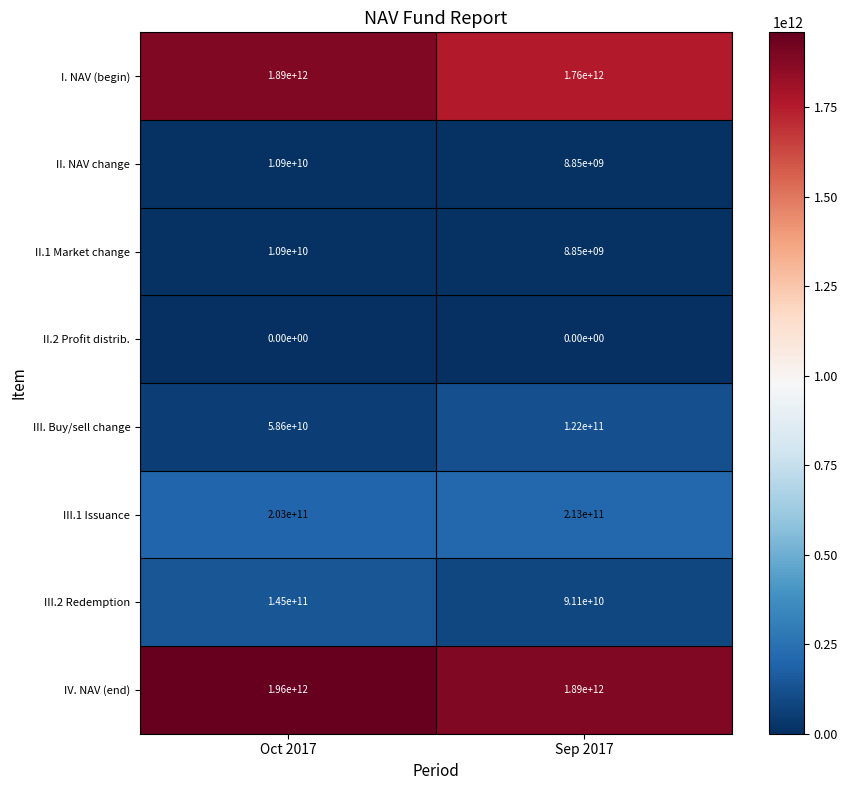

True or false: I. NAV (begin) has a value of 1890000000000 at Oct 2017.

True